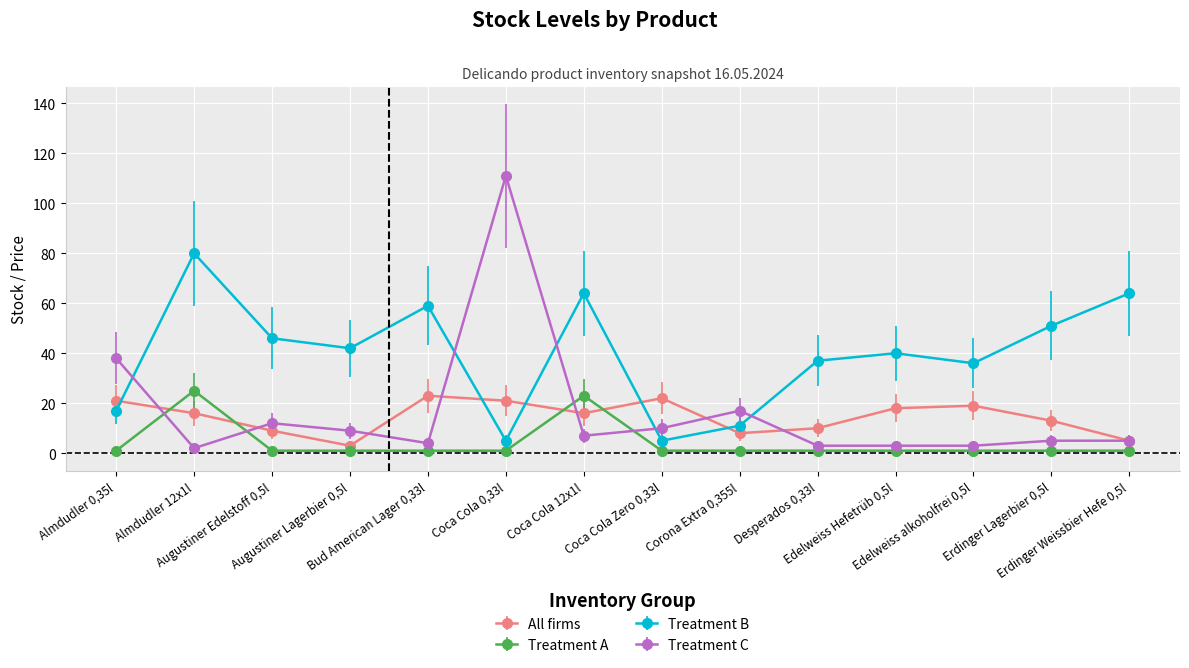

Is the value of Treatment A at Erdinger Lagerbier 0,5l greater than the value of All firms at Erdinger Weissbier Hefe 0,5l?

No